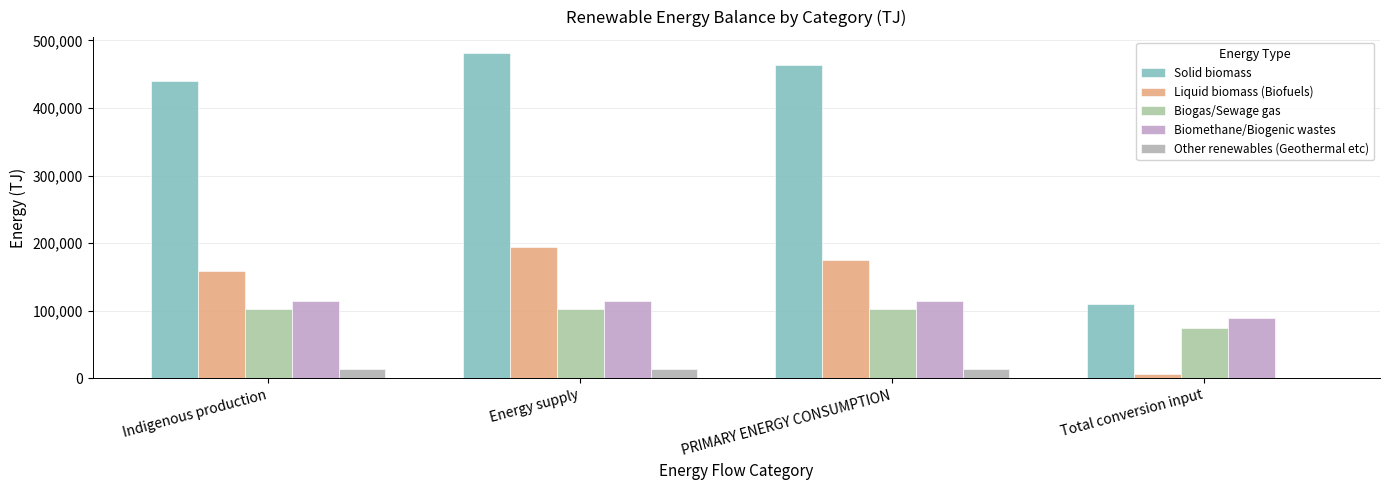

What is the maximum value for Biomethane/Biogenic wastes?

114220